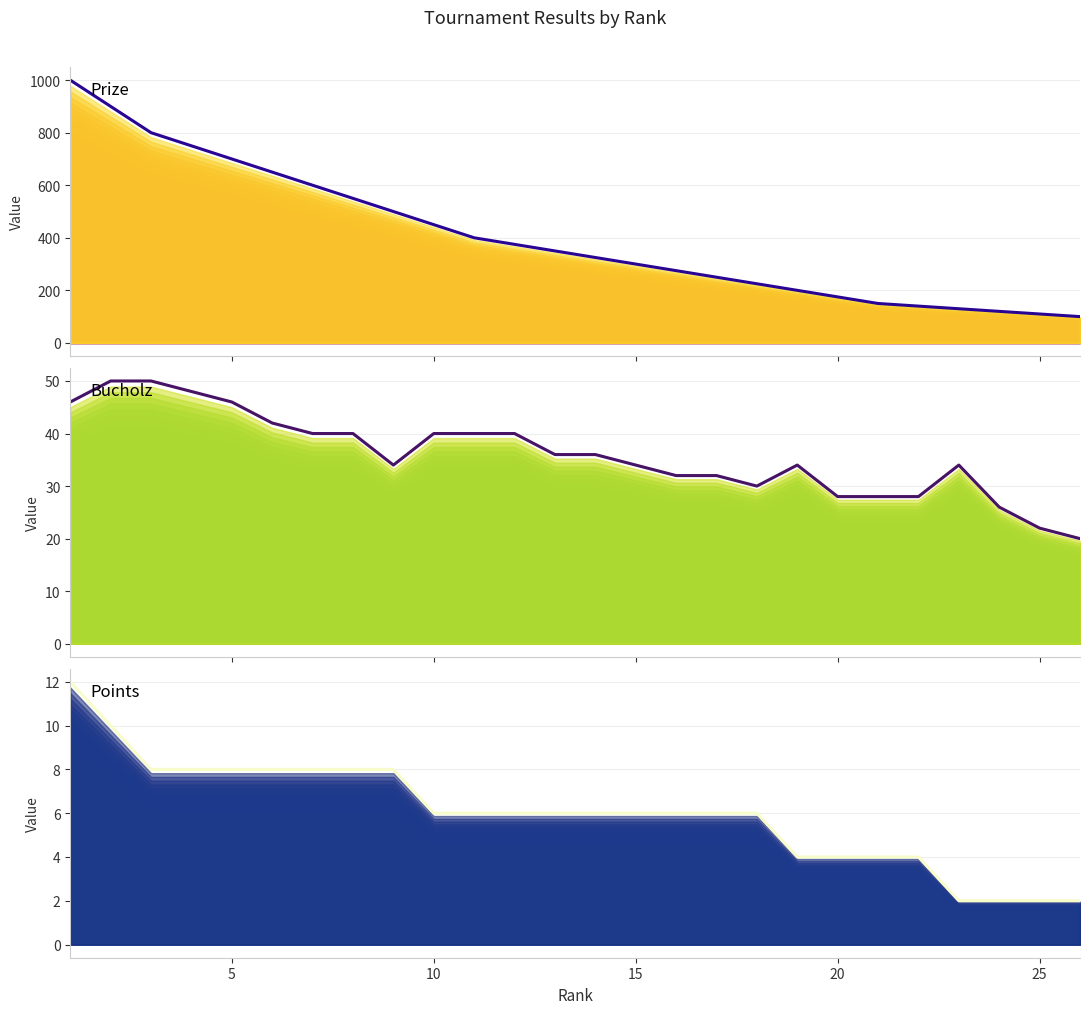

True or false: Prize and Points cross at least once.

False